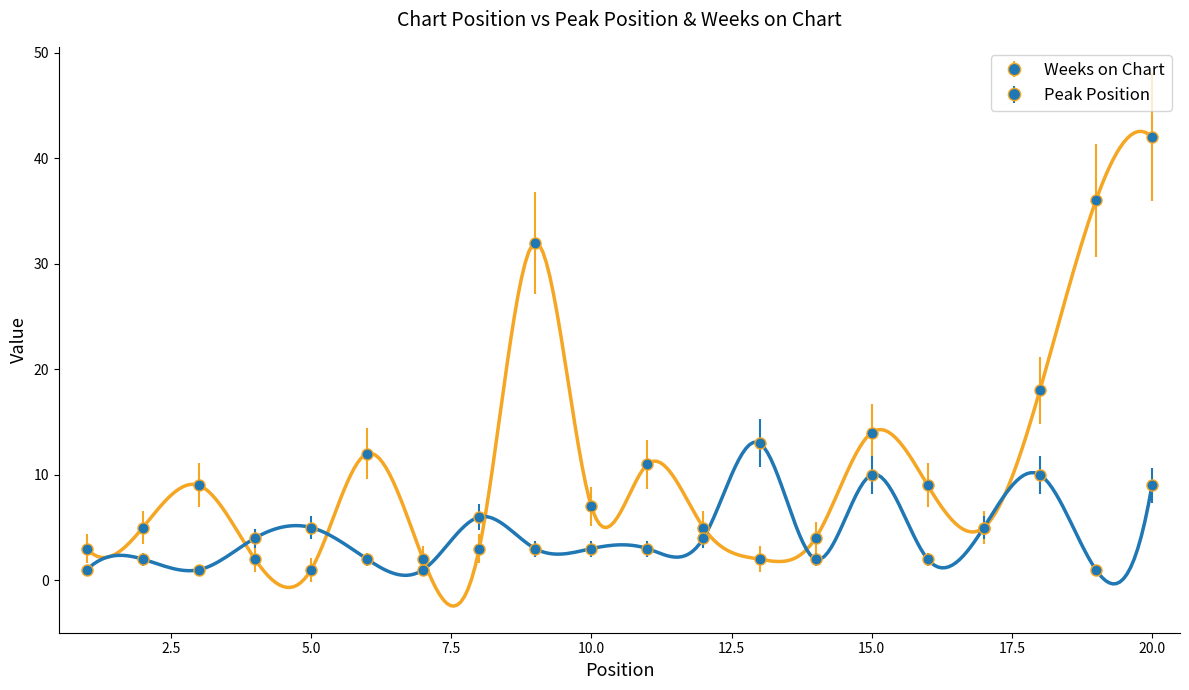

What is the sum of all Peak Position values?

87